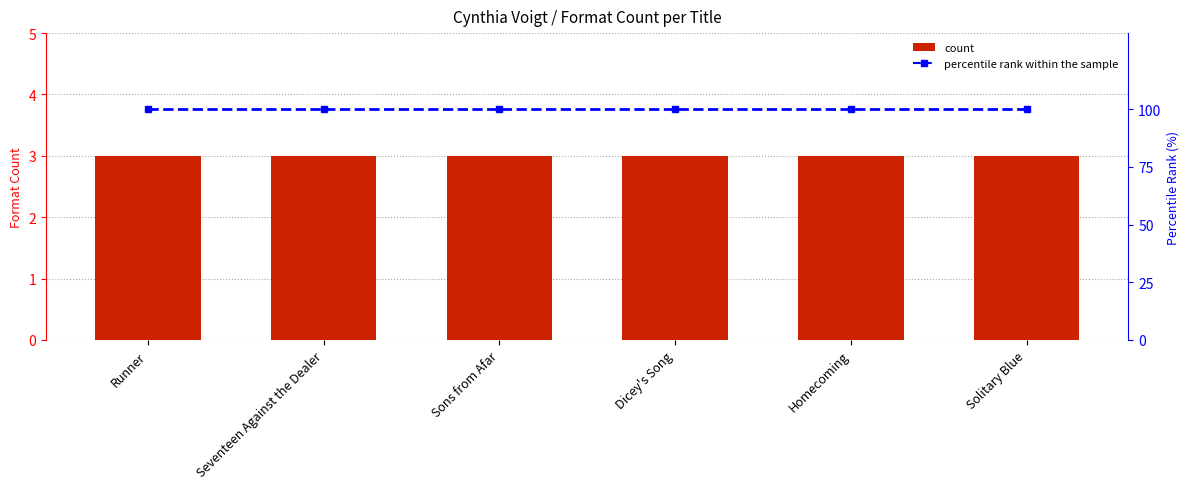

What is the average value of the percentile rank within the sample series?

100